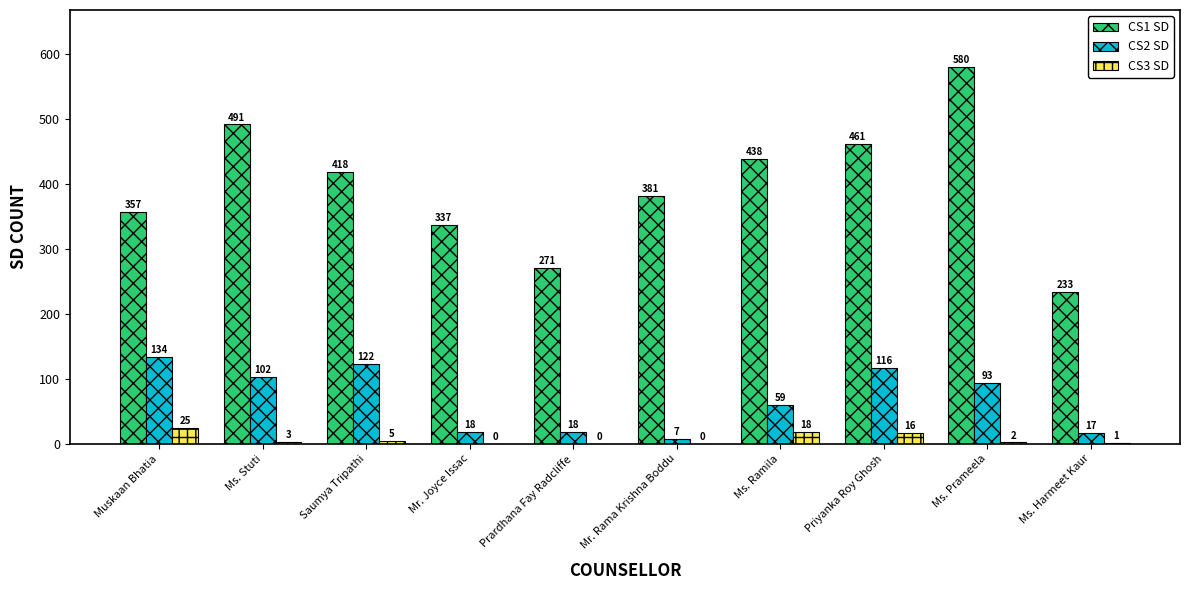

True or false: CS2 SD has a value of 59 at Ms. Ramila.

True